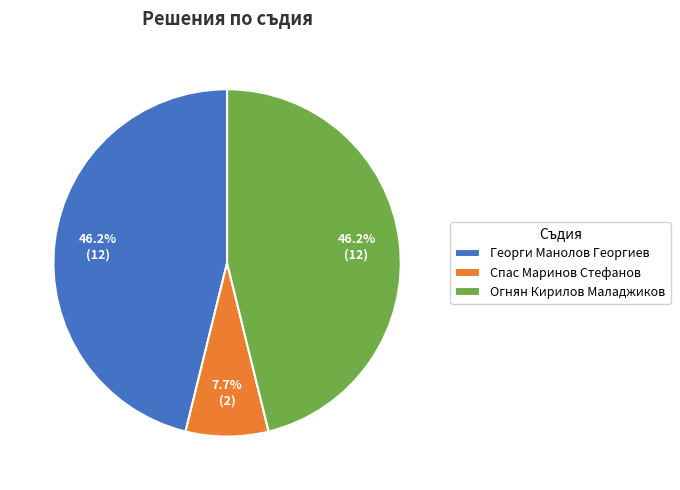

How many segments does this pie chart have?

3